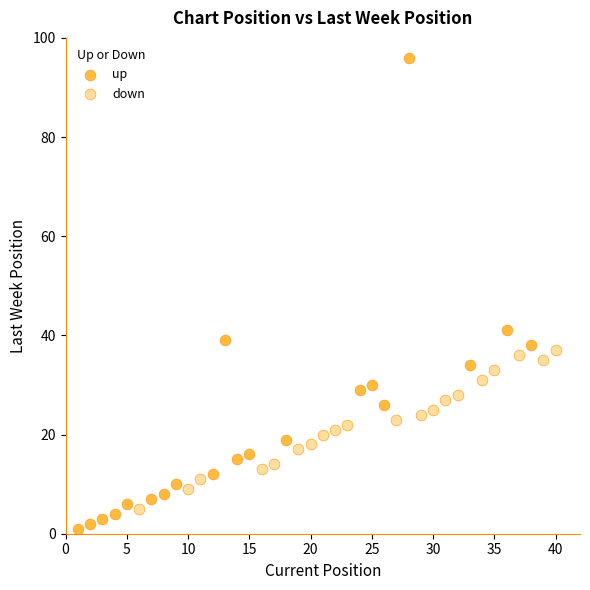

Which series reaches the maximum Y coordinate?

up